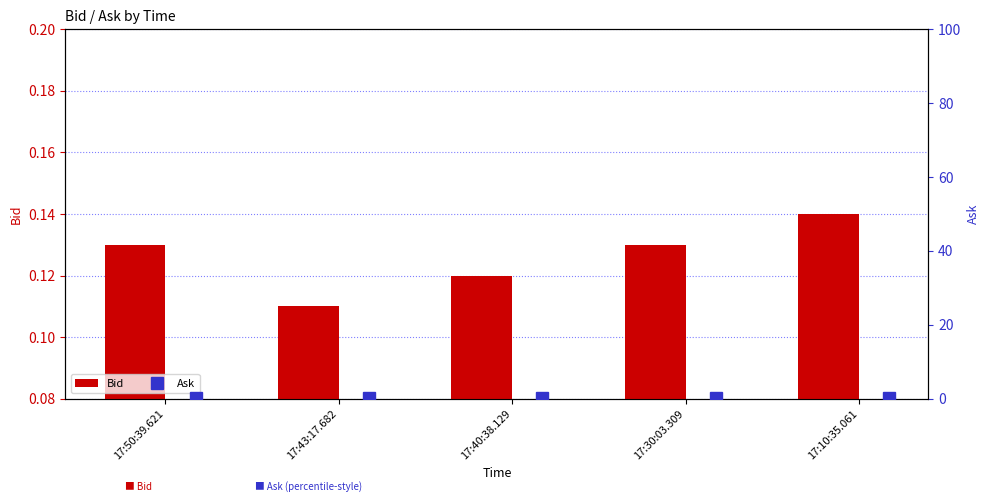

At how many categories does at least one series exceed 0?

5